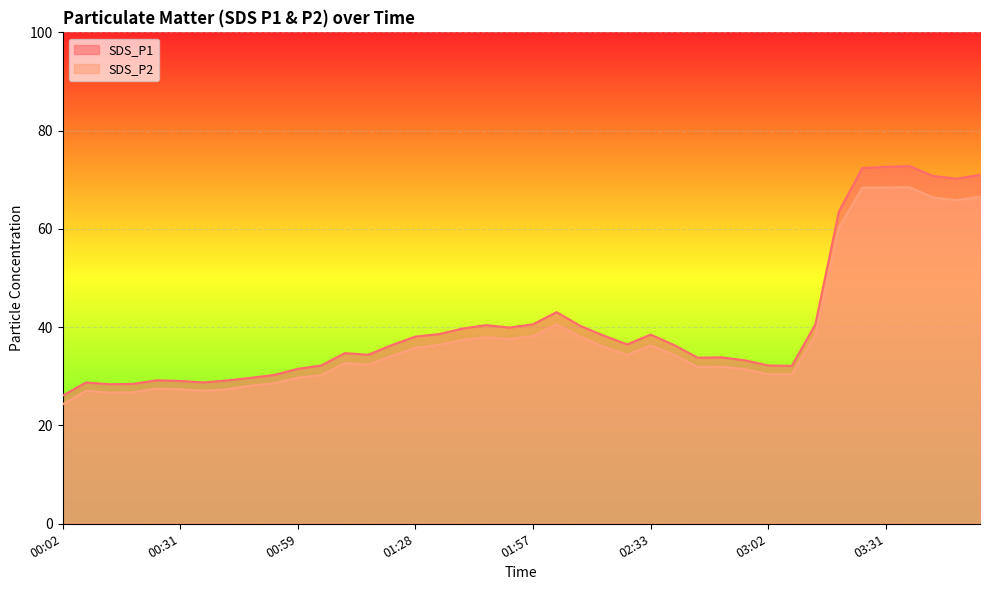

Reading left to right, what are all the values shown in this chart?

SDS_P1: 26.1	28.8	28.4	28.5	29.2	29.1	28.8	29.2	29.7	30.3	31.5	32.2	34.7	34.4	36.4	38.1	38.6	39.7	40.4	39.9	40.6	43.1	40.3	38.3	36.5	38.5	36.4	33.8	33.9	33.3	32.2	32.1	40.6	63.5	72.4	72.6	72.8	70.8	70.2	71.0
SDS_P2: 24.3	27.1	26.7	26.8	27.5	27.4	27.1	27.4	28.1	28.6	29.7	30.2	32.7	32.4	34.2	35.8	36.4	37.4	38.0	37.6	38.2	40.6	38.1	36.0	34.4	36.3	34.4	31.9	32.0	31.5	30.4	30.4	38.3	60.2	68.4	68.4	68.5	66.4	65.8	66.6